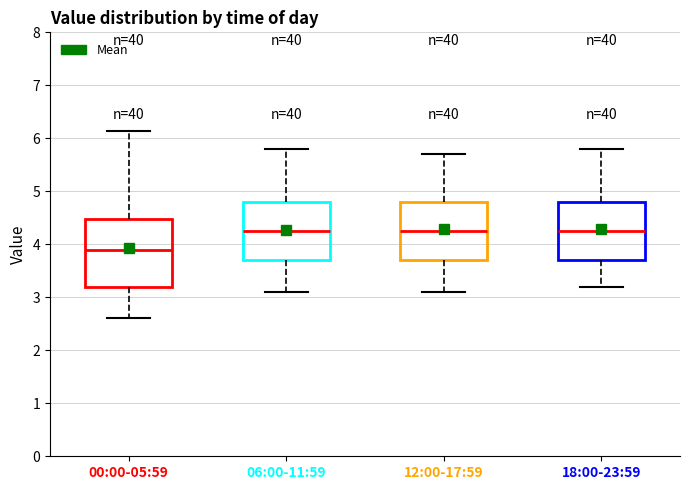

Where does the upper whisker of the box for 00:00-05:59 end on the y-axis? The values are not printed on the chart, so give them approximately, as read against the axis.

6.1